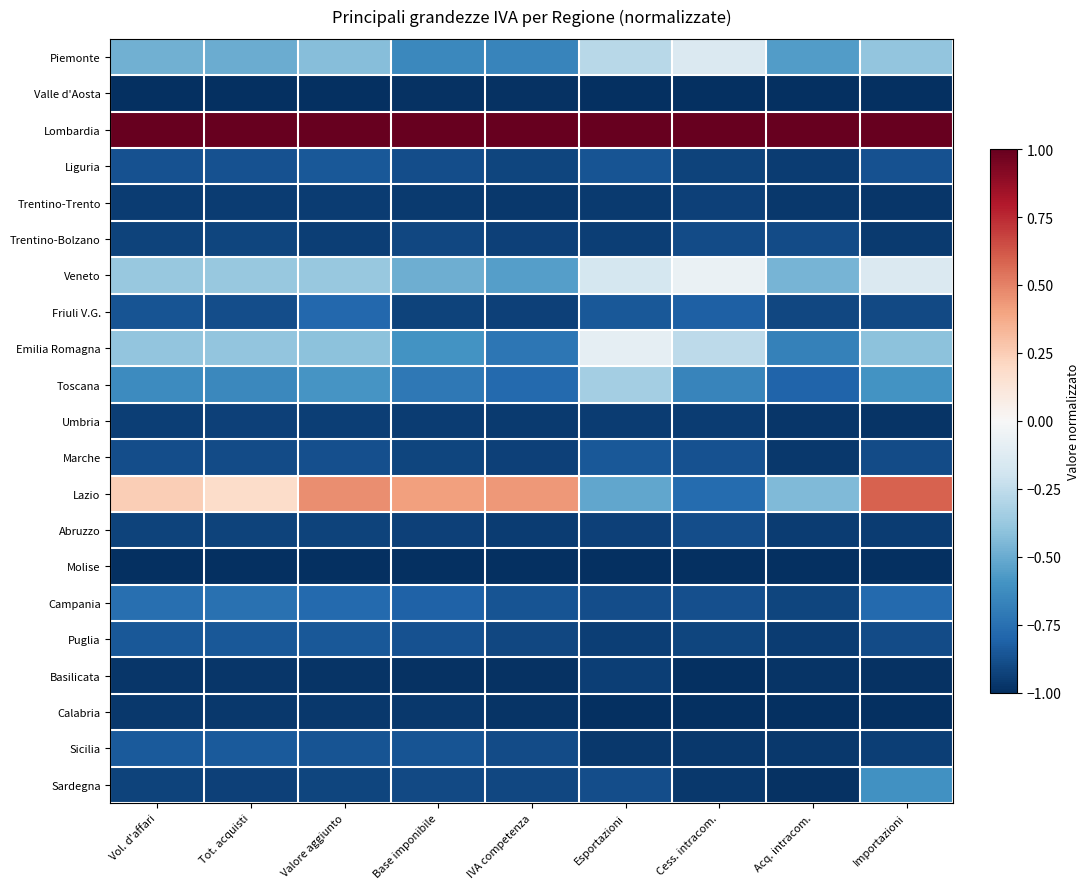

Reading left to right, what are all the values shown in this chart?

Piemonte: Vol. d'affari=-0.5	Tot. acquisti=-0.5	Valore aggiunto=-0.4	Base imponibile=-0.6	IVA competenza=-0.7	Esportazioni=-0.3	Cess. intracom.=-0.1	Acq. intracom.=-0.6	Importazioni=-0.4
Valle d'Aosta: Vol. d'affari=-1.0	Tot. acquisti=-1.0	Valore aggiunto=-1.0	Base imponibile=-1.0	IVA competenza=-1.0	Esportazioni=-1.0	Cess. intracom.=-1.0	Acq. intracom.=-1.0	Importazioni=-1.0
Lombardia: Vol. d'affari=1.0	Tot. acquisti=1.0	Valore aggiunto=1.0	Base imponibile=1.0	IVA competenza=1.0	Esportazioni=1.0	Cess. intracom.=1.0	Acq. intracom.=1.0	Importazioni=1.0
Liguria: Vol. d'affari=-0.9	Tot. acquisti=-0.9	Valore aggiunto=-0.9	Base imponibile=-0.9	IVA competenza=-0.9	Esportazioni=-0.9	Cess. intracom.=-0.9	Acq. intracom.=-0.9	Importazioni=-0.9
Trentino-Trento: Vol. d'affari=-0.9	Tot. acquisti=-1.0	Valore aggiunto=-0.9	Base imponibile=-1.0	IVA competenza=-1.0	Esportazioni=-1.0	Cess. intracom.=-0.9	Acq. intracom.=-1.0	Importazioni=-1.0
Trentino-Bolzano: Vol. d'affari=-0.9	Tot. acquisti=-0.9	Valore aggiunto=-0.9	Base imponibile=-0.9	IVA competenza=-0.9	Esportazioni=-0.9	Cess. intracom.=-0.9	Acq. intracom.=-0.9	Importazioni=-1.0
Veneto: Vol. d'affari=-0.4	Tot. acquisti=-0.4	Valore aggiunto=-0.4	Base imponibile=-0.5	IVA competenza=-0.6	Esportazioni=-0.2	Cess. intracom.=-0.1	Acq. intracom.=-0.5	Importazioni=-0.1
Friuli V.G.: Vol. d'affari=-0.9	Tot. acquisti=-0.9	Valore aggiunto=-0.8	Base imponibile=-0.9	IVA competenza=-0.9	Esportazioni=-0.8	Cess. intracom.=-0.8	Acq. intracom.=-0.9	Importazioni=-0.9
Emilia Romagna: Vol. d'affari=-0.4	Tot. acquisti=-0.4	Valore aggiunto=-0.4	Base imponibile=-0.6	IVA competenza=-0.7	Esportazioni=-0.1	Cess. intracom.=-0.3	Acq. intracom.=-0.7	Importazioni=-0.4
Toscana: Vol. d'affari=-0.6	Tot. acquisti=-0.6	Valore aggiunto=-0.6	Base imponibile=-0.7	IVA competenza=-0.8	Esportazioni=-0.3	Cess. intracom.=-0.7	Acq. intracom.=-0.8	Importazioni=-0.6
Umbria: Vol. d'affari=-0.9	Tot. acquisti=-0.9	Valore aggiunto=-0.9	Base imponibile=-0.9	IVA competenza=-1.0	Esportazioni=-1.0	Cess. intracom.=-1.0	Acq. intracom.=-1.0	Importazioni=-1.0
Marche: Vol. d'affari=-0.9	Tot. acquisti=-0.9	Valore aggiunto=-0.9	Base imponibile=-0.9	IVA competenza=-0.9	Esportazioni=-0.8	Cess. intracom.=-0.9	Acq. intracom.=-1.0	Importazioni=-0.9
Lazio: Vol. d'affari=0.2	Tot. acquisti=0.2	Valore aggiunto=0.5	Base imponibile=0.4	IVA competenza=0.4	Esportazioni=-0.5	Cess. intracom.=-0.8	Acq. intracom.=-0.4	Importazioni=0.6
Abruzzo: Vol. d'affari=-0.9	Tot. acquisti=-0.9	Valore aggiunto=-0.9	Base imponibile=-0.9	IVA competenza=-0.9	Esportazioni=-0.9	Cess. intracom.=-0.9	Acq. intracom.=-1.0	Importazioni=-0.9
Molise: Vol. d'affari=-1.0	Tot. acquisti=-1.0	Valore aggiunto=-1.0	Base imponibile=-1.0	IVA competenza=-1.0	Esportazioni=-1.0	Cess. intracom.=-1.0	Acq. intracom.=-1.0	Importazioni=-1.0
Campania: Vol. d'affari=-0.8	Tot. acquisti=-0.7	Valore aggiunto=-0.8	Base imponibile=-0.8	IVA competenza=-0.9	Esportazioni=-0.9	Cess. intracom.=-0.9	Acq. intracom.=-0.9	Importazioni=-0.8
Puglia: Vol. d'affari=-0.9	Tot. acquisti=-0.9	Valore aggiunto=-0.9	Base imponibile=-0.9	IVA competenza=-0.9	Esportazioni=-0.9	Cess. intracom.=-0.9	Acq. intracom.=-1.0	Importazioni=-0.9
Basilicata: Vol. d'affari=-1.0	Tot. acquisti=-1.0	Valore aggiunto=-1.0	Base imponibile=-1.0	IVA competenza=-1.0	Esportazioni=-0.9	Cess. intracom.=-1.0	Acq. intracom.=-1.0	Importazioni=-1.0
Calabria: Vol. d'affari=-1.0	Tot. acquisti=-1.0	Valore aggiunto=-1.0	Base imponibile=-1.0	IVA competenza=-1.0	Esportazioni=-1.0	Cess. intracom.=-1.0	Acq. intracom.=-1.0	Importazioni=-1.0
Sicilia: Vol. d'affari=-0.8	Tot. acquisti=-0.8	Valore aggiunto=-0.9	Base imponibile=-0.9	IVA competenza=-0.9	Esportazioni=-1.0	Cess. intracom.=-1.0	Acq. intracom.=-1.0	Importazioni=-0.9
Sardegna: Vol. d'affari=-0.9	Tot. acquisti=-0.9	Valore aggiunto=-0.9	Base imponibile=-0.9	IVA competenza=-0.9	Esportazioni=-0.9	Cess. intracom.=-1.0	Acq. intracom.=-1.0	Importazioni=-0.6